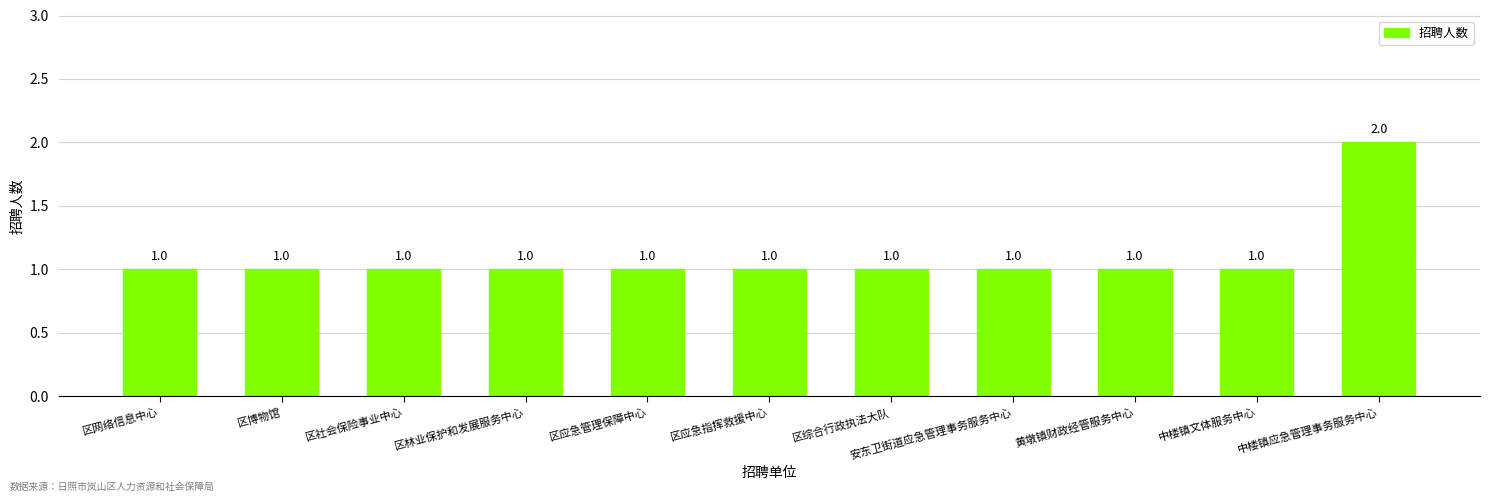

What is the approximate value at 中楼镇文体服务中心?

1